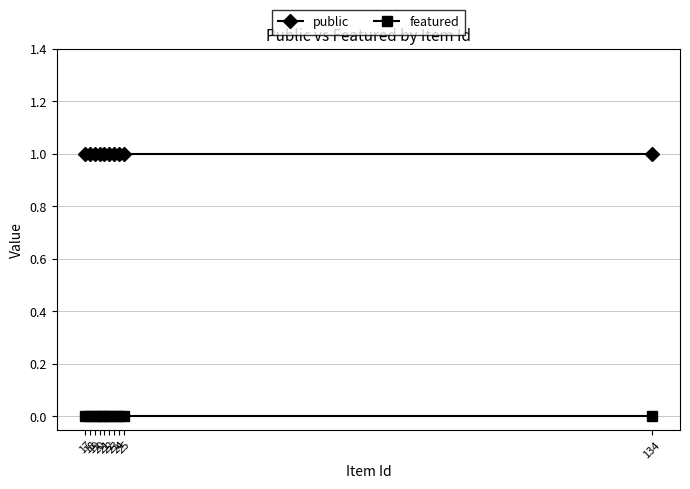

Rank the series at 20 from highest to lowest value.

public, featured